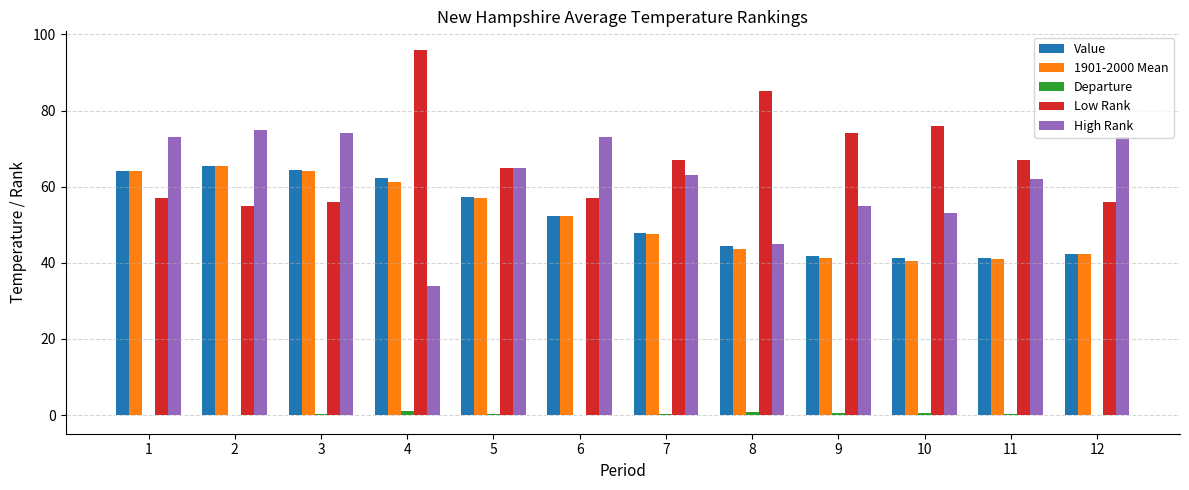

Which series has the largest total across all categories?

Low Rank